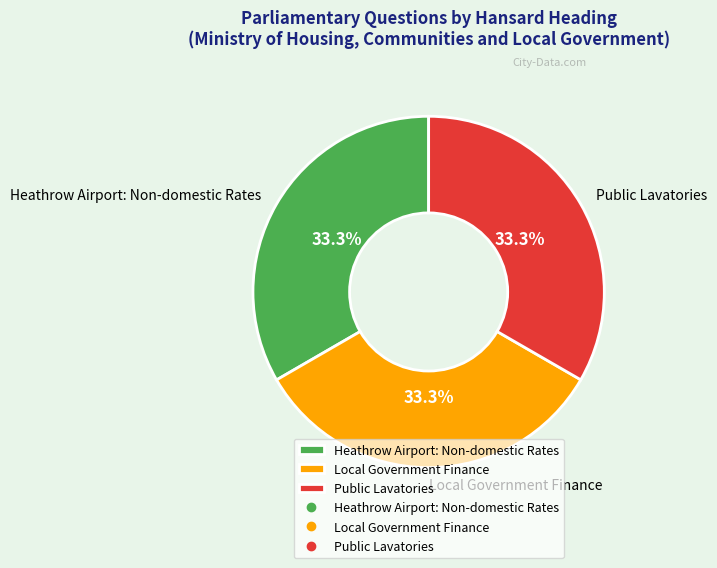

Does any single category account for the majority?

No